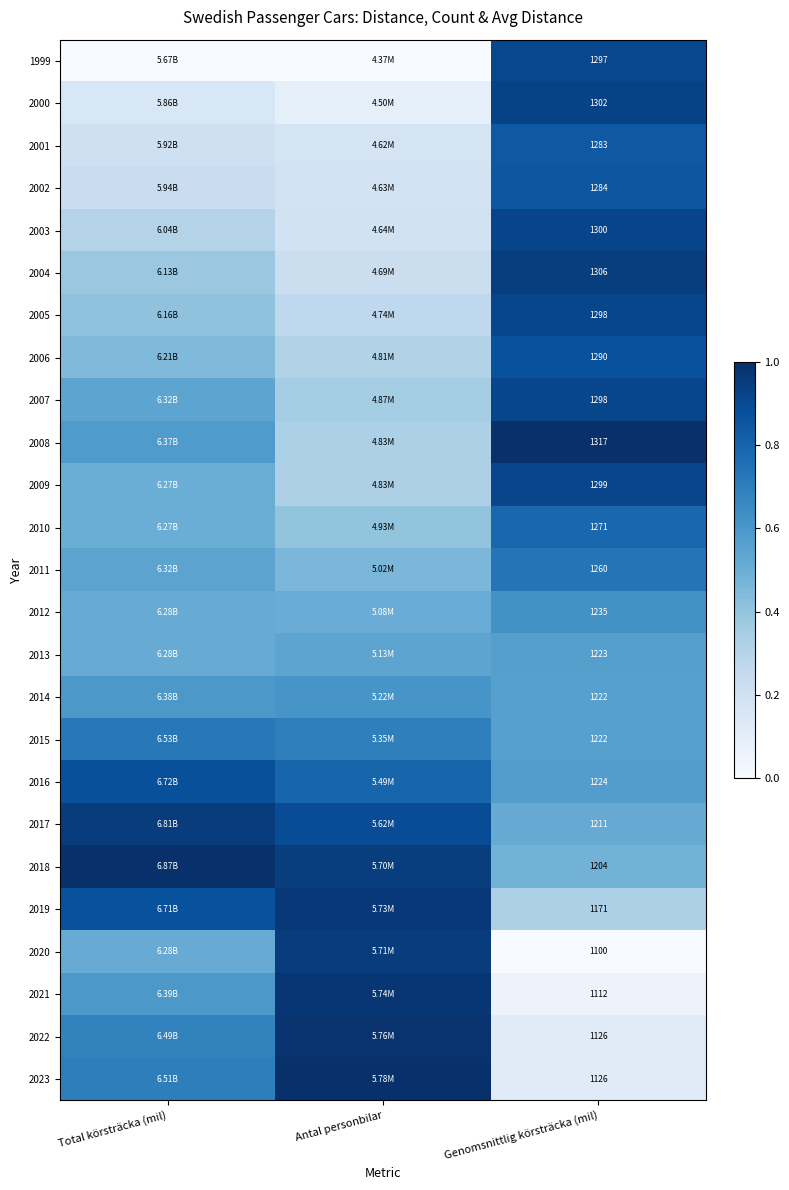

Count the number of categories in the chart.

3